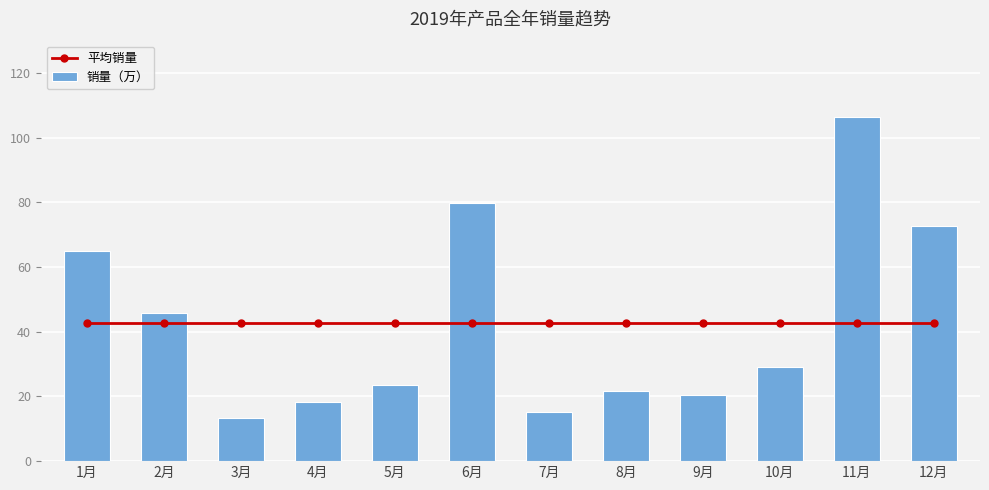

What is the difference between the highest and lowest values at 6月?

37.2